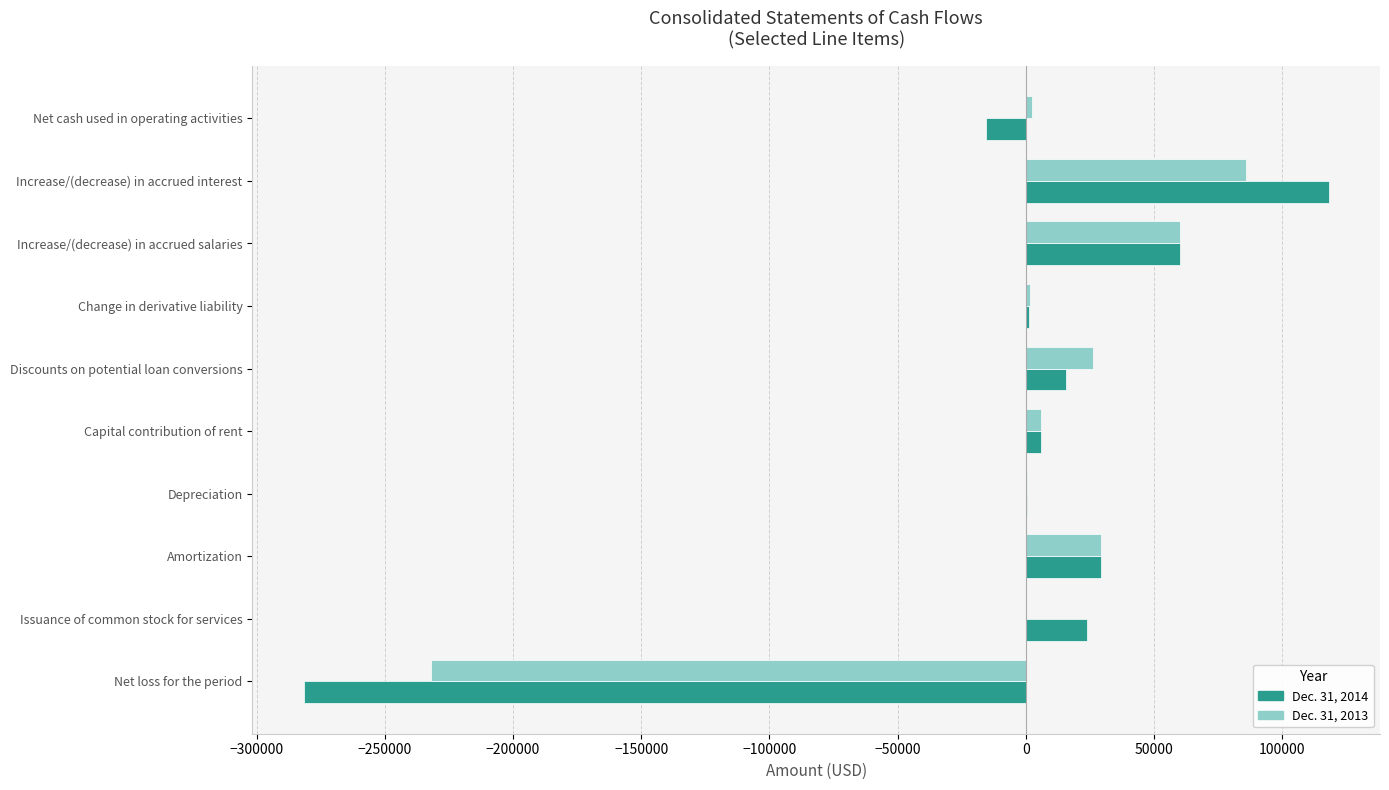

True or false: Dec. 31, 2013 has a value of 0 at Issuance of common stock for services.

True